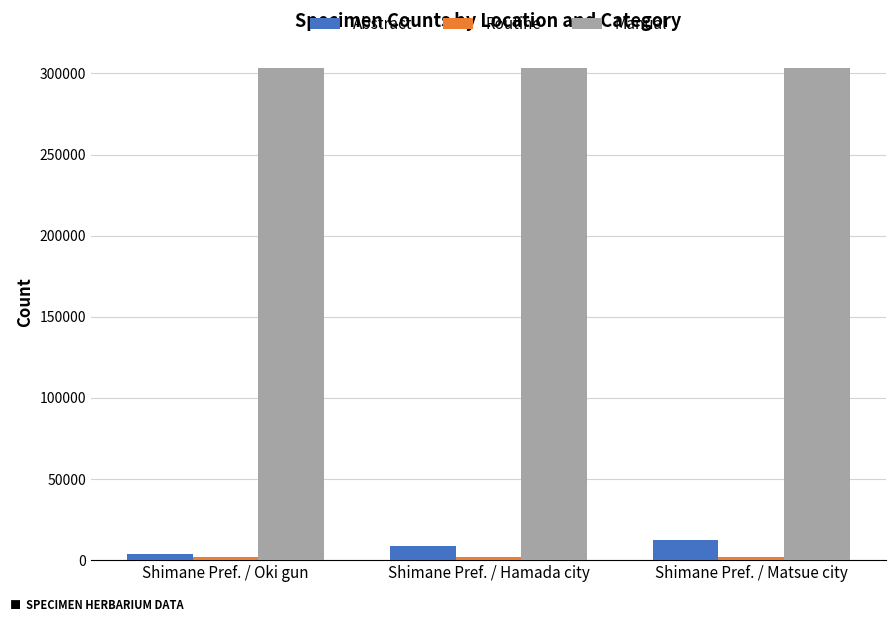

The Manual series shows 178254 at Shimane Pref. / Oki gun. True or false?

False